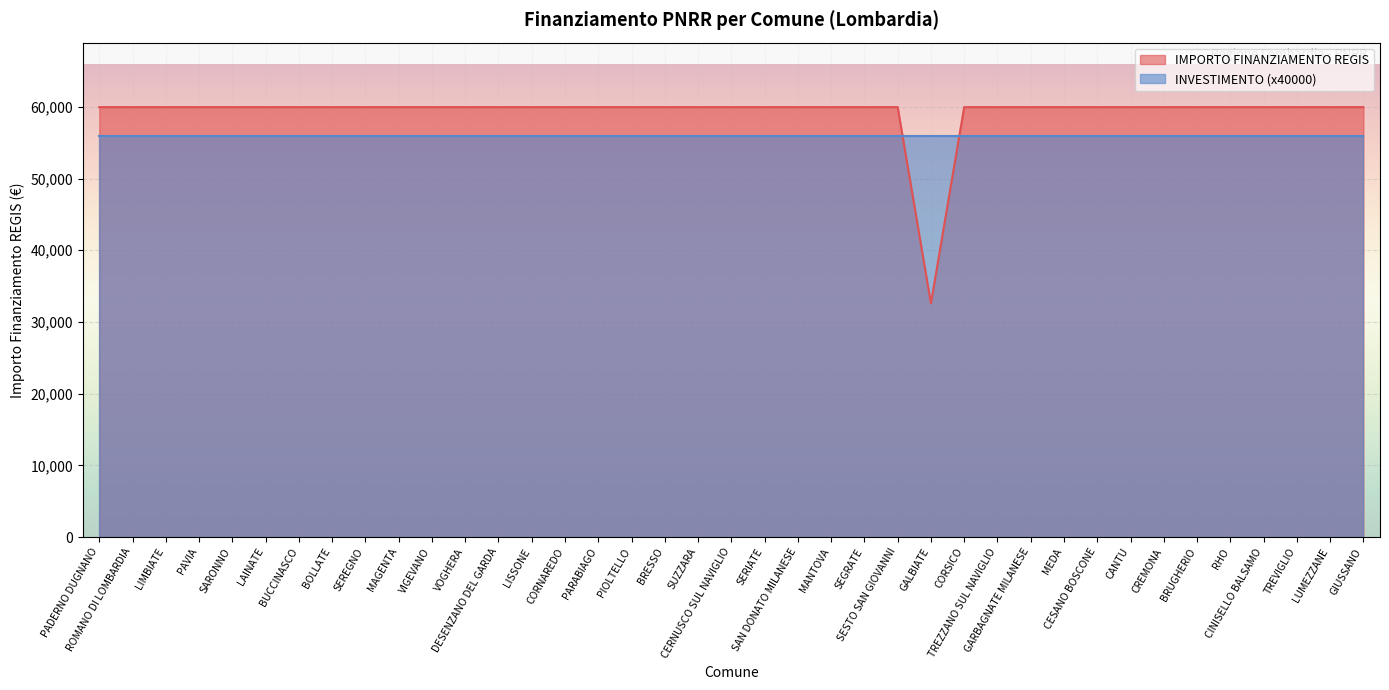

Reading left to right, list all the values displayed in this chart.

PADERNO DUGNANO=59966	ROMANO DI LOMBARDIA=59966	LIMBIATE=59966	PAVIA=59966	SARONNO=59966	LAINATE=59966	BUCCINASCO=59966	BOLLATE=59966	SEREGNO=59966	MAGENTA=59966	VIGEVANO=59966	VOGHERA=59966	DESENZANO DEL GARDA=59966	LISSONE=59966	CORNAREDO=59966	PARABIAGO=59966	PIOLTELLO=59966	BRESSO=59966	SUZZARA=59966	CERNUSCO SUL NAVIGLIO=59966	SERIATE=59966	SAN DONATO MILANESE=59966	MANTOVA=59966	SEGRATE=59966	SESTO SAN GIOVANNI=59966	GALBIATE=32589	CORSICO=59966	TREZZANO SUL NAVIGLIO=59966	GARBAGNATE MILANESE=59966	MEDA=59966	CESANO BOSCONE=59966	CANTU=59966	CREMONA=59966	BRUGHERIO=59966	RHO=59966	CINISELLO BALSAMO=59966	TREVIGLIO=59966	LUMEZZANE=59966	GIUSSANO=59966